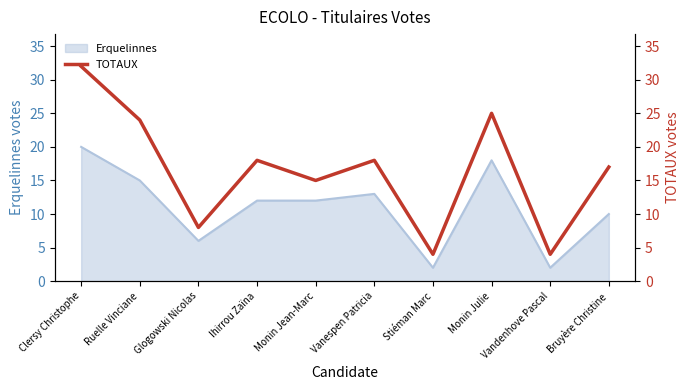

Between Bruyère Christine and Monin Julie, which is larger?

Monin Julie